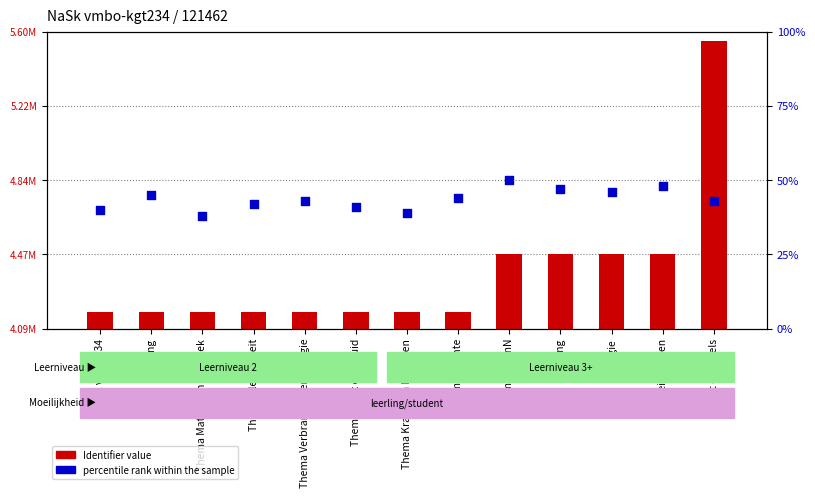

At how many categories does at least one series exceed 4875810?

1